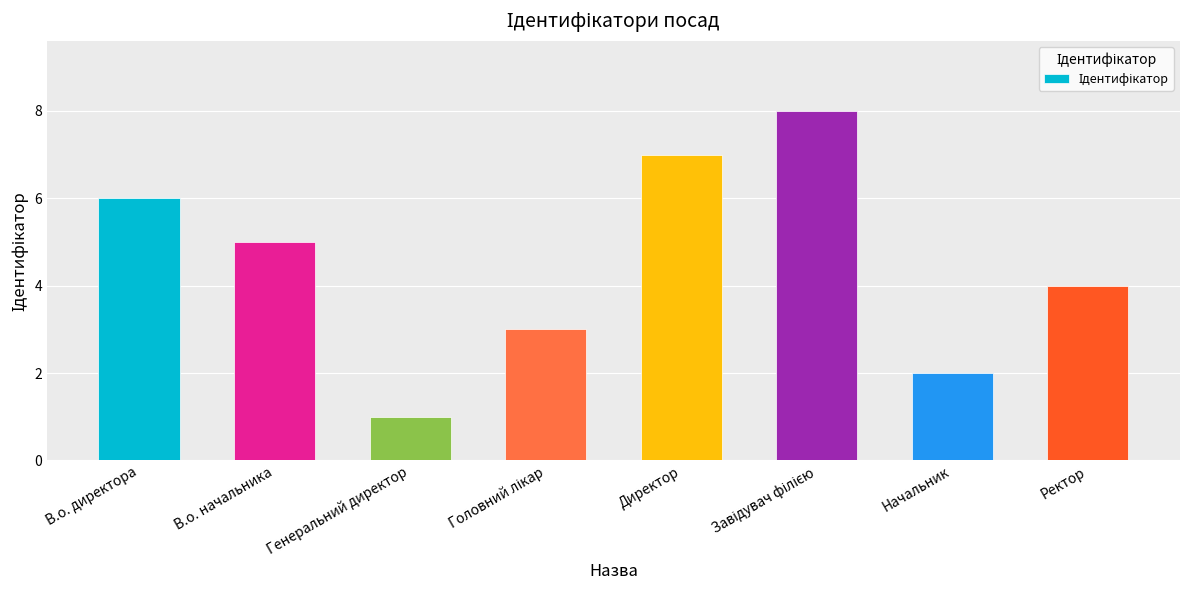

Is it true that the value at В.о. директора is 1?

False